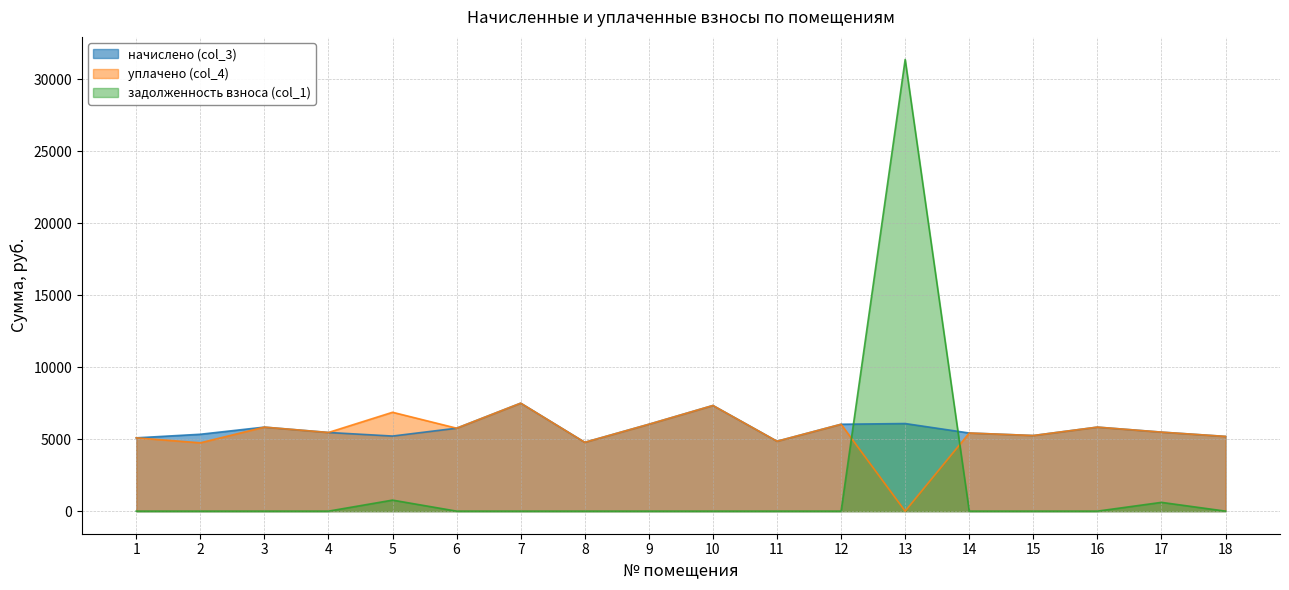

How many lines are shown in the chart?

3